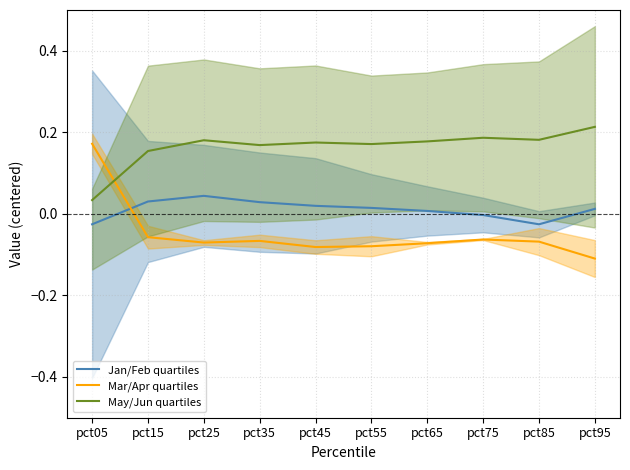

In May/Jun quartiles, how many points are higher than both neighbors (excluding endpoints)?

3